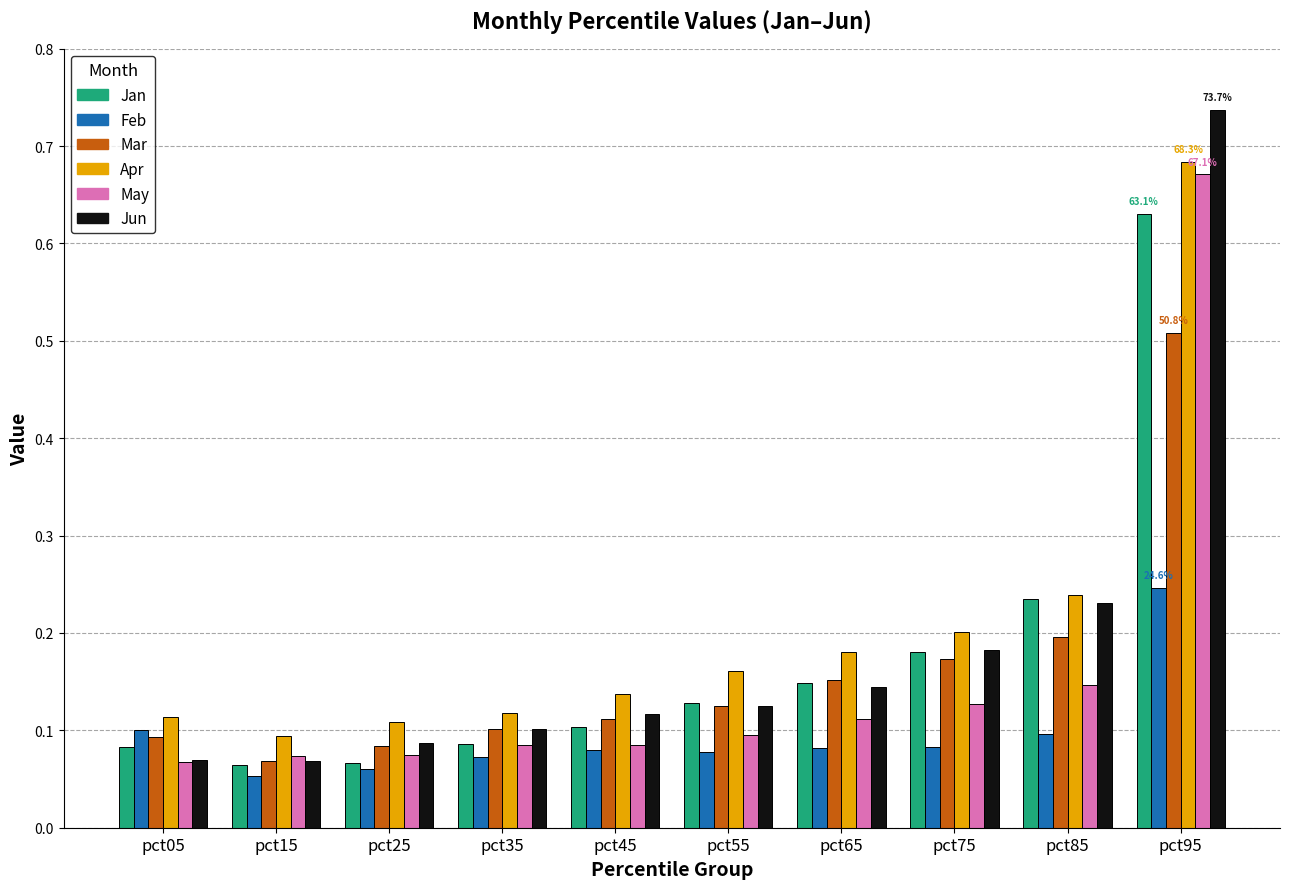

How many distinct data groups are displayed?

6